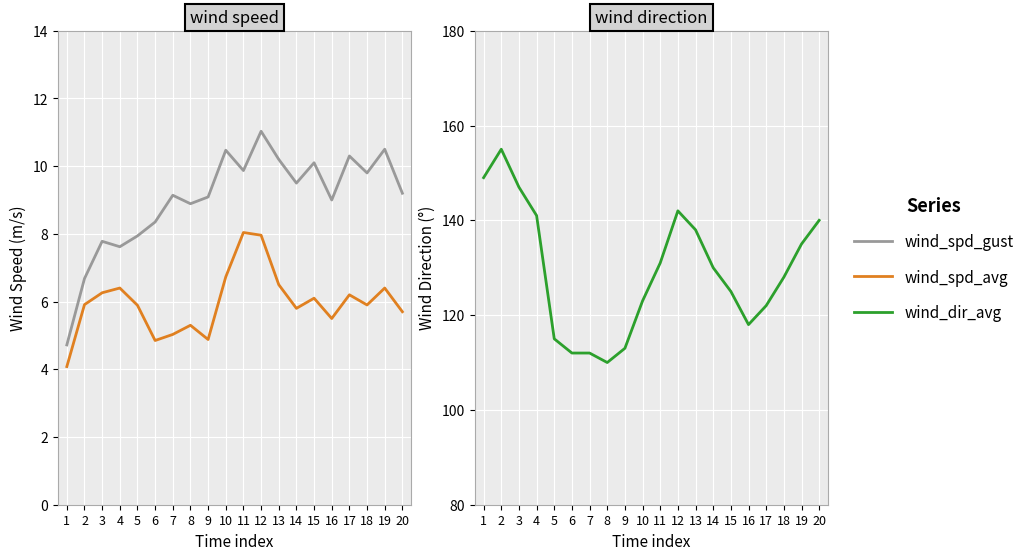

Reading left to right, list all the values displayed in this chart.

wind_spd_gust: 1=4.7	2=6.7	3=7.8	4=7.6	5=7.9	6=8.3	7=9.1	8=8.9	9=9.1	10=10.5	11=9.9	12=11.0	13=10.2	14=9.5	15=10.1	16=9.0	17=10.3	18=9.8	19=10.5	20=9.2
wind_spd_avg: 1=4.1	2=5.9	3=6.3	4=6.4	5=5.9	6=4.8	7=5.0	8=5.3	9=4.9	10=6.7	11=8.0	12=8.0	13=6.5	14=5.8	15=6.1	16=5.5	17=6.2	18=5.9	19=6.4	20=5.7
wind_dir_avg: 1=149.0	2=155.0	3=147.0	4=141.0	5=115.0	6=112.0	7=112.0	8=110.0	9=113.0	10=123.0	11=131.0	12=142.0	13=138.0	14=130.0	15=125.0	16=118.0	17=122.0	18=128.0	19=135.0	20=140.0